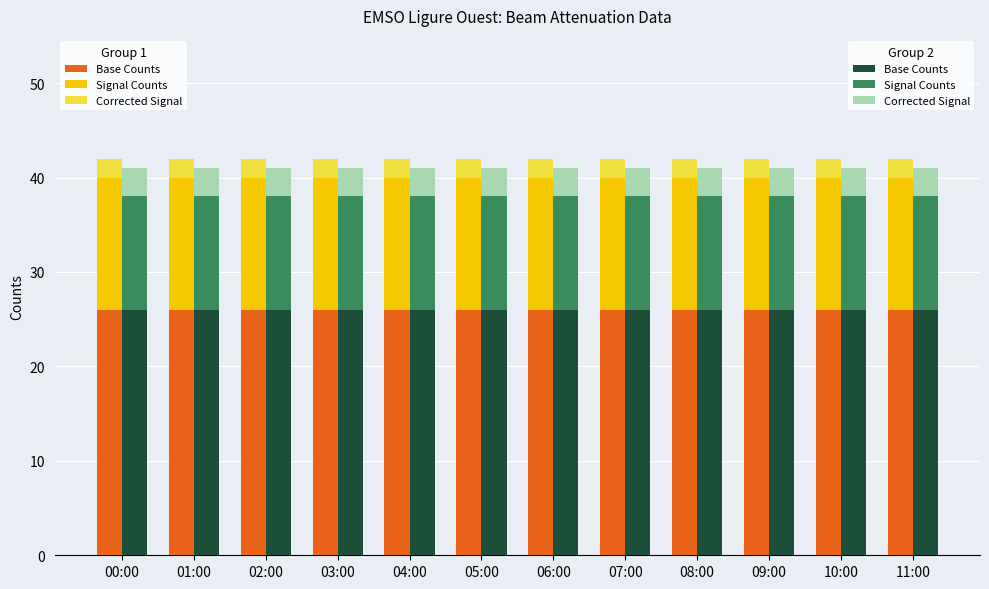

What is the total value across all series at 00:00?

83